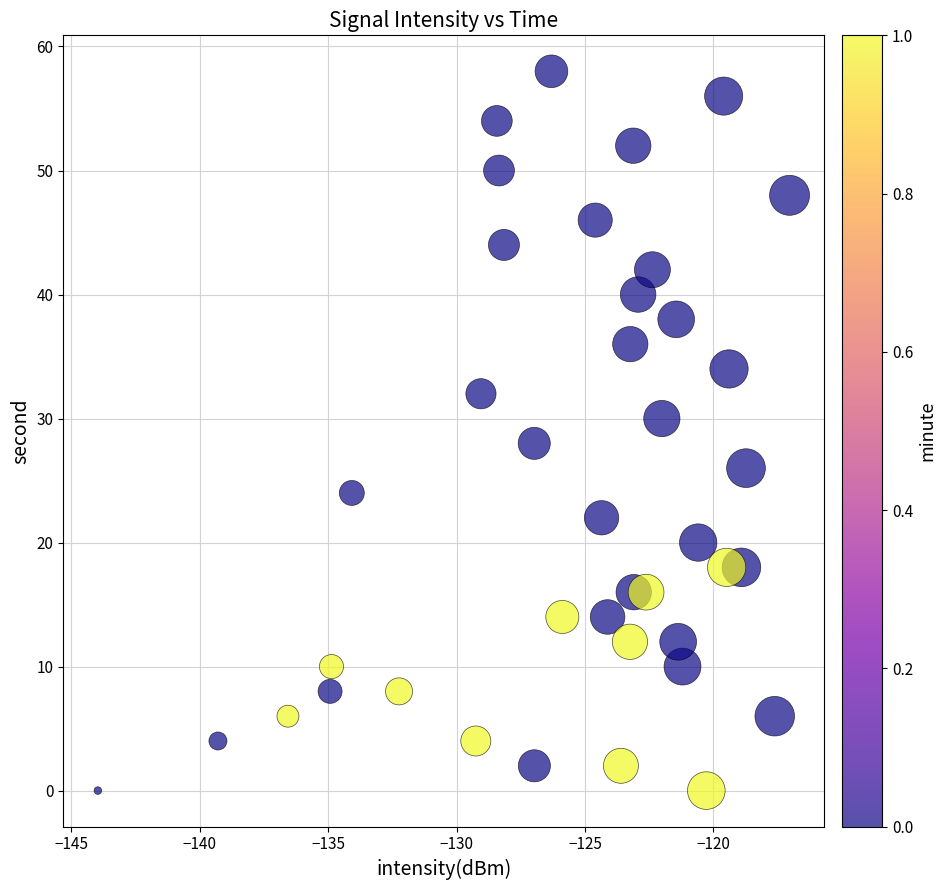

What is the range of Y values (max minus min)?

58